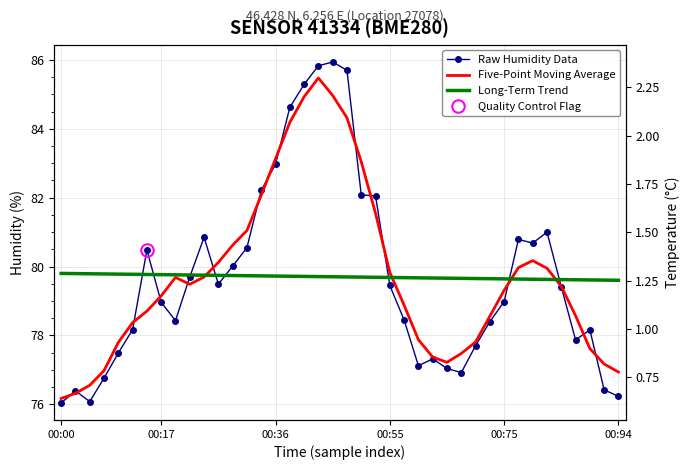

What value does the Long-Term Trend series have at 00:55?

79.8